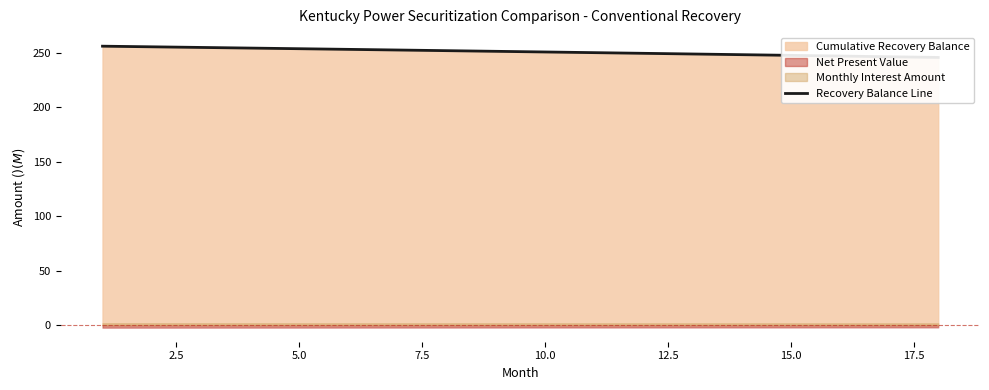

Read the value at 7.5.

254.4